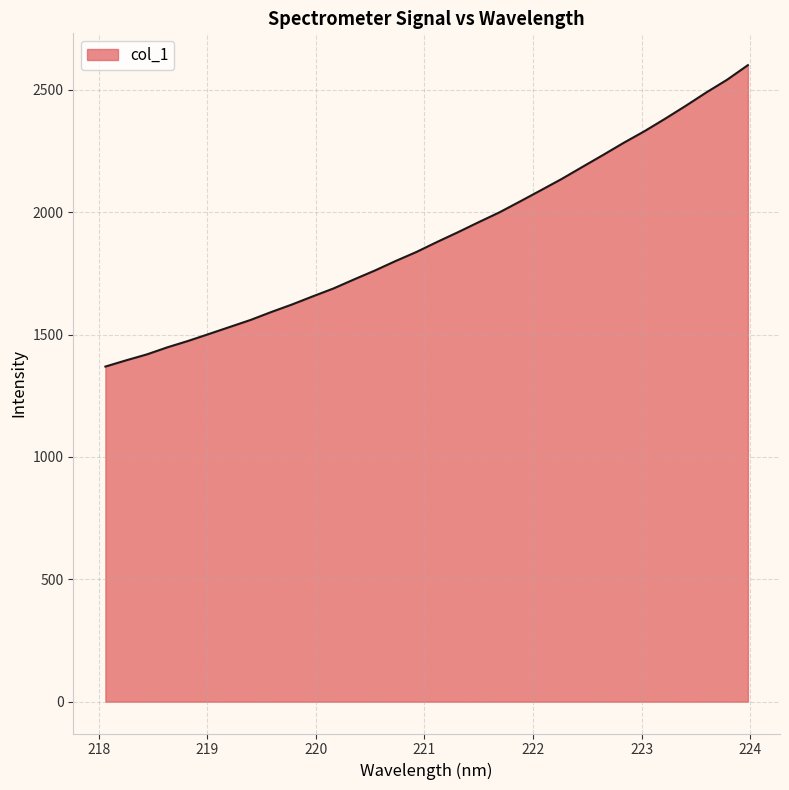

What is the greatest value displayed?

2601.0